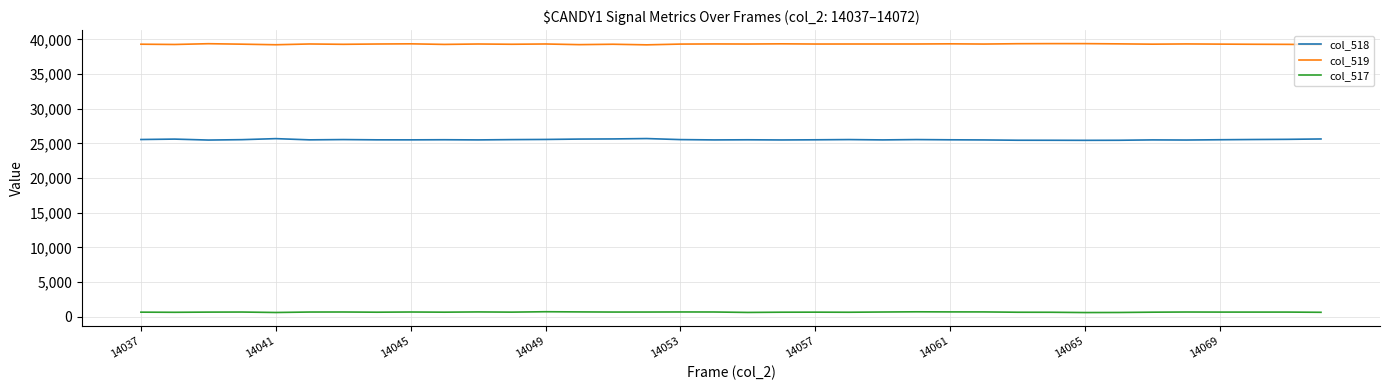

Rank the series by their average value, from lowest to highest.

col_517, col_518, col_519